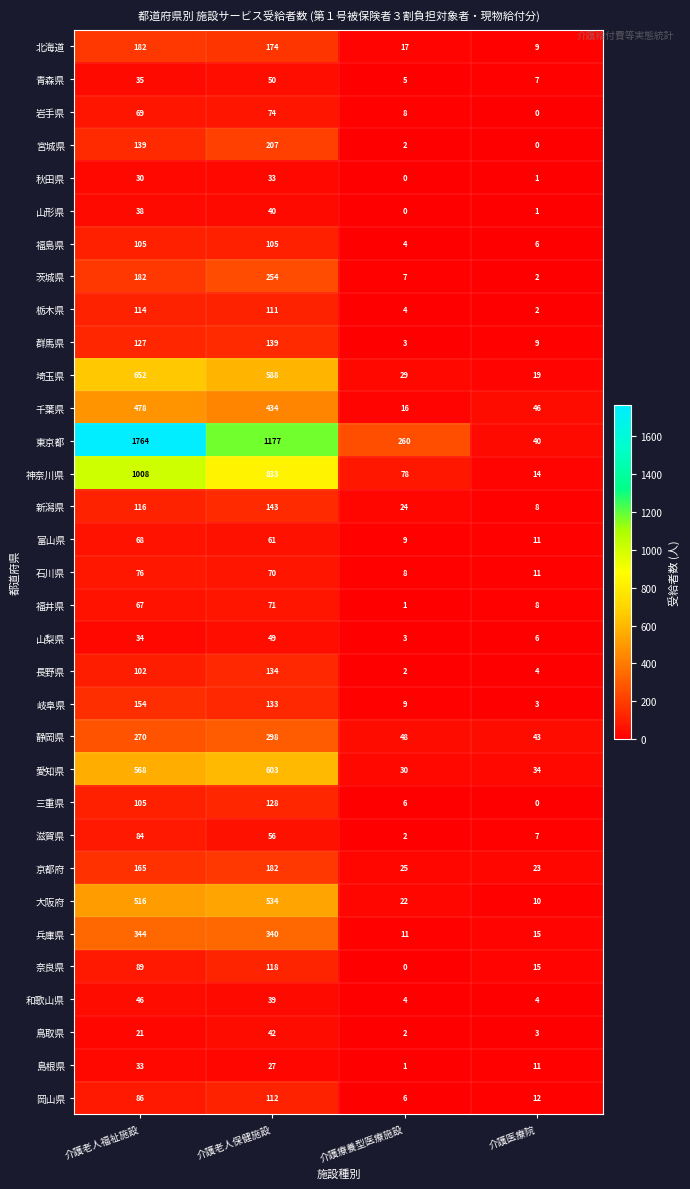

The value of 和歌山県 at 介護老人保健施設 is 21. True or false?

False